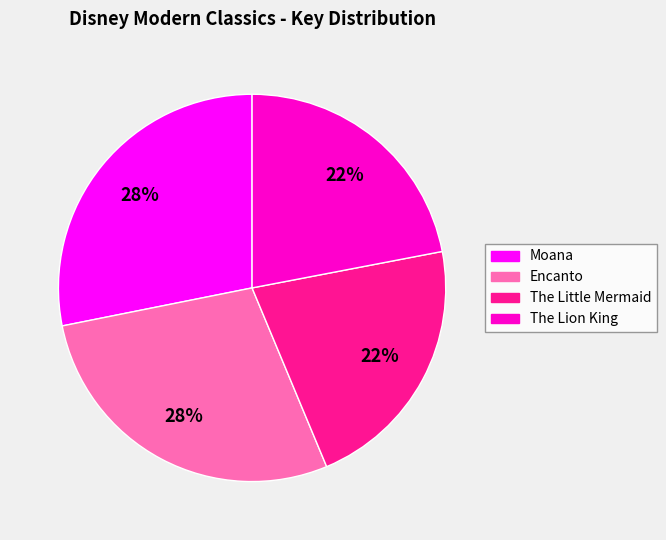

Do Moana and Encanto together represent more than half of the pie?

Yes